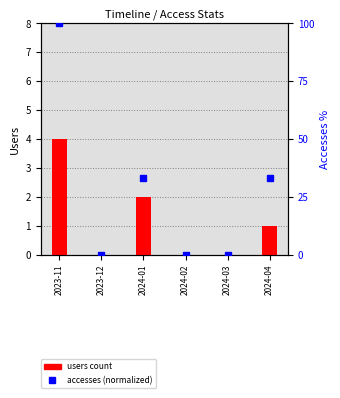

Where is Accesses (normalized) nearest to the value 50?

2024-01